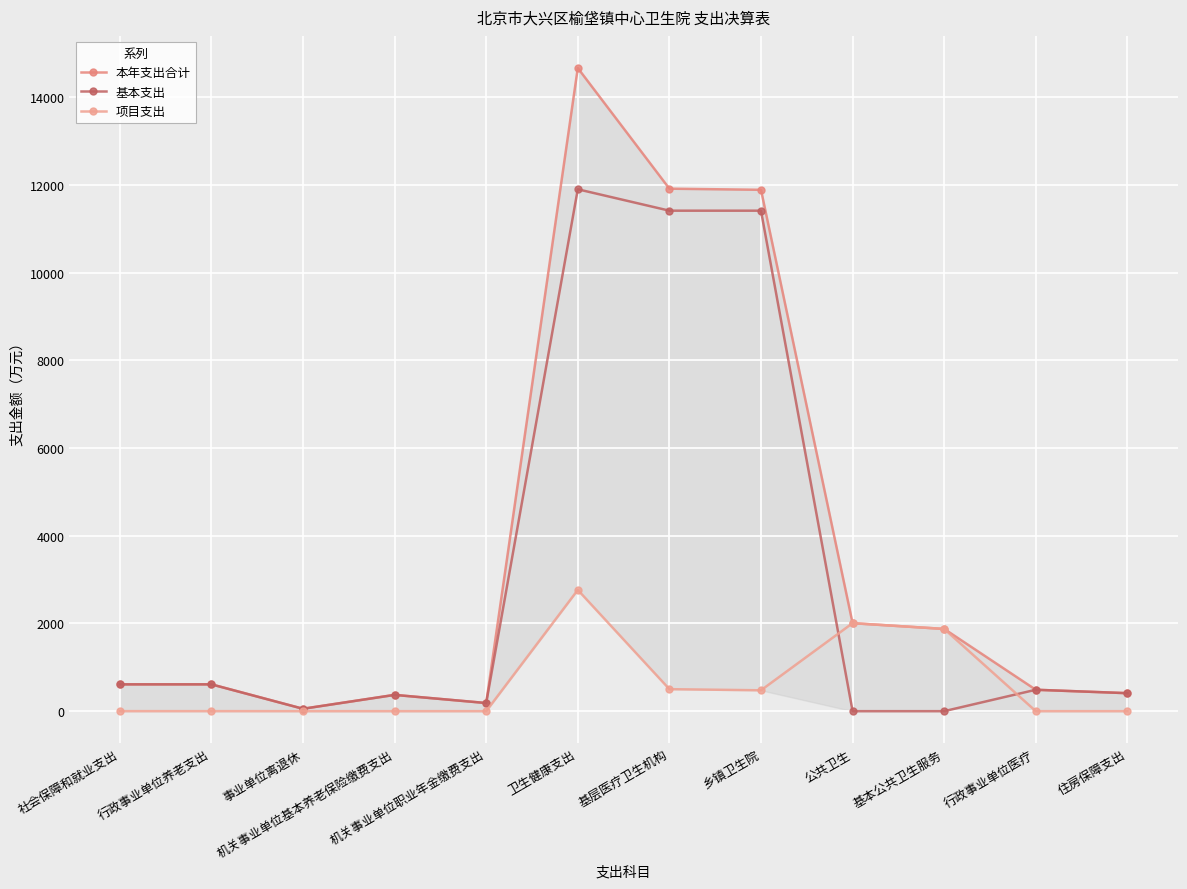

Rank the series by their average value, from lowest to highest.

项目支出, 基本支出, 本年支出合计